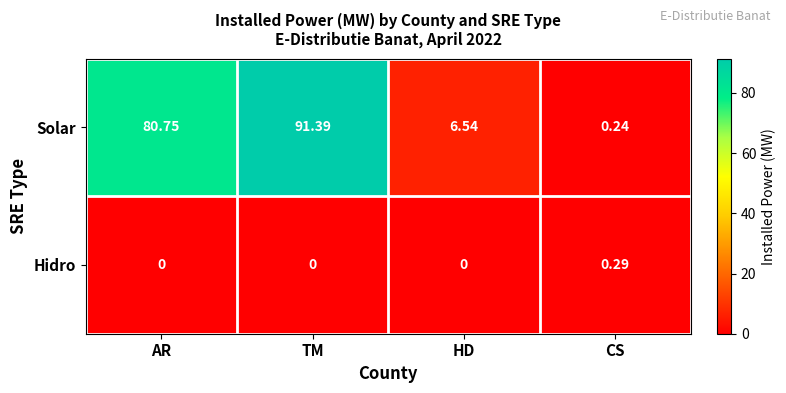

How many values in the Solar series exceed 80?

2